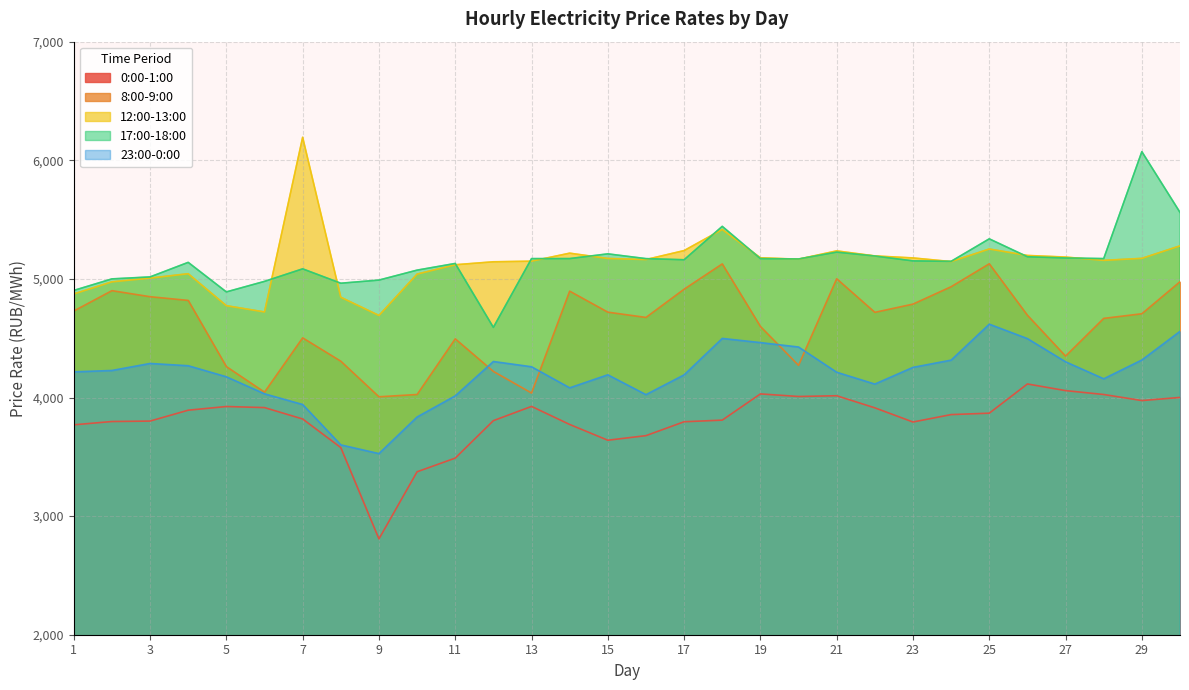

What are all the series names shown in the legend?

0:00-1:00, 8:00-9:00, 12:00-13:00, 17:00-18:00, 23:00-0:00